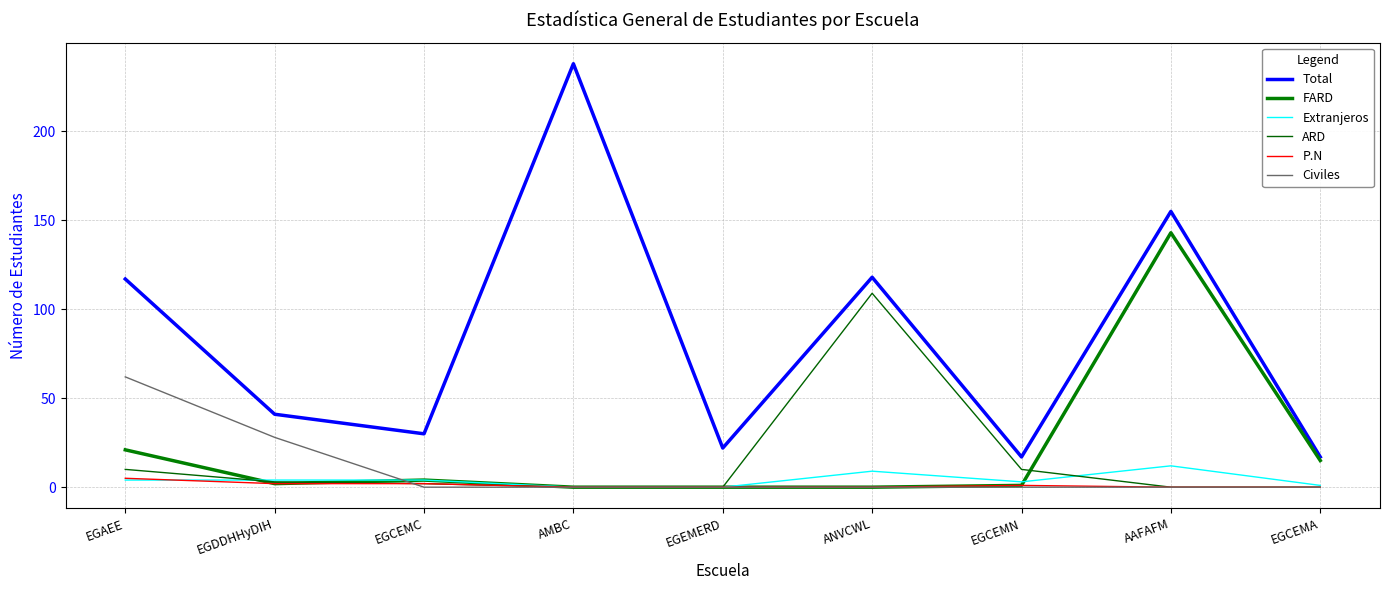

What position from the right is EGCEMA?

1